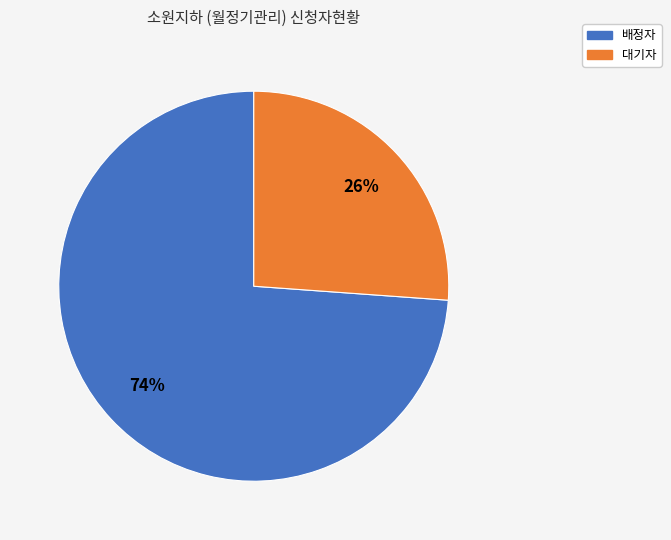

Between 대기자 and 배정자, which is larger?

배정자